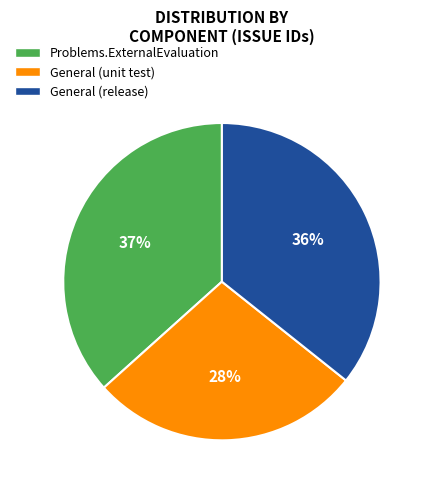

To the nearest percent, what is the combined percentage of General (unit test) and Problems.ExternalEvaluation?

64%